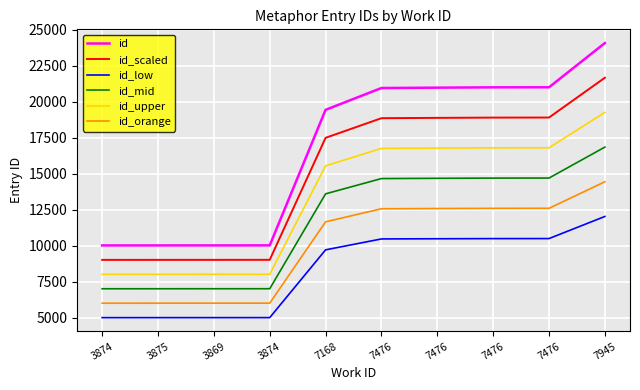

Which series has the largest range (max minus min)?

id